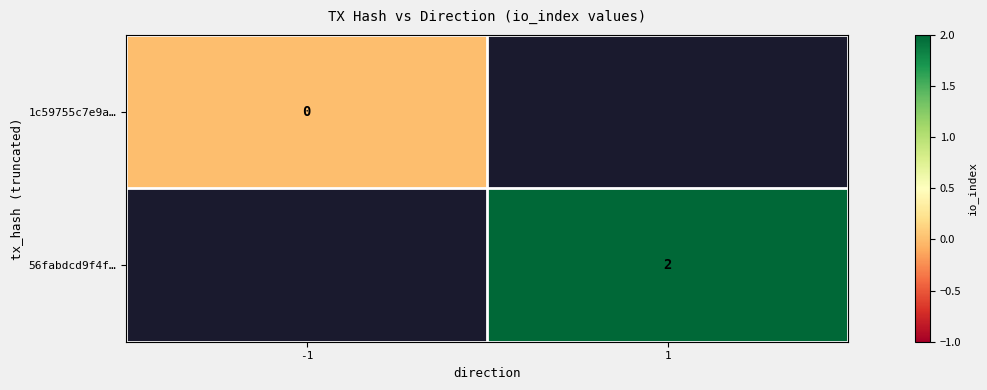

The 56fabdcd9f4f… series shows 3 at 1. True or false?

False